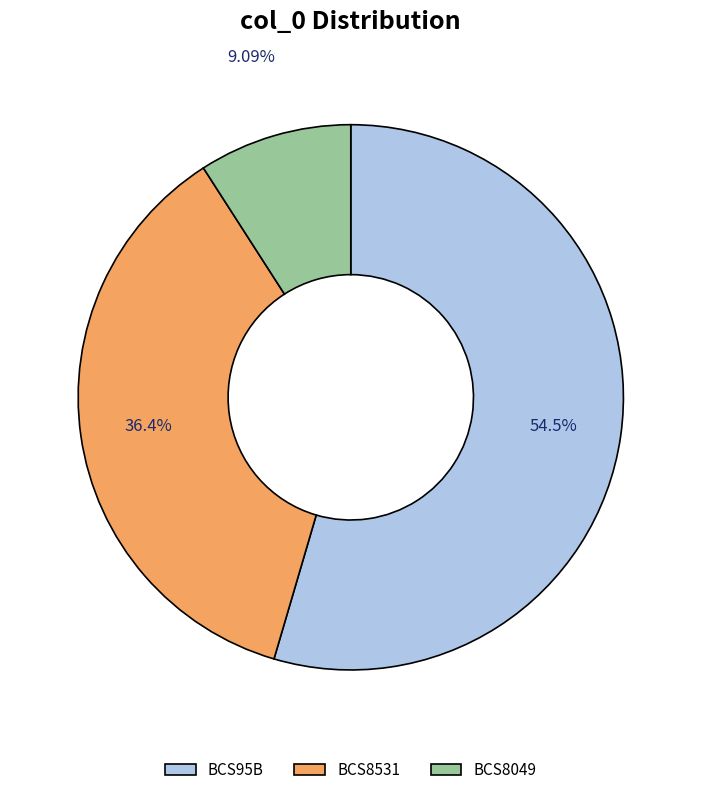

Is it true that BCS8049 is 9% of the pie?

True